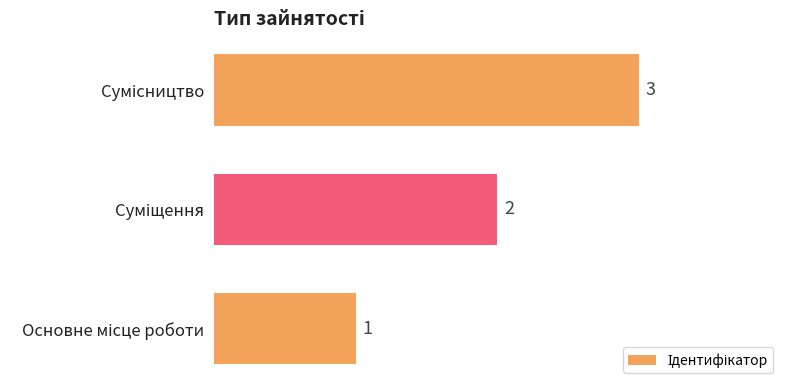

What is the sum of all values?

6